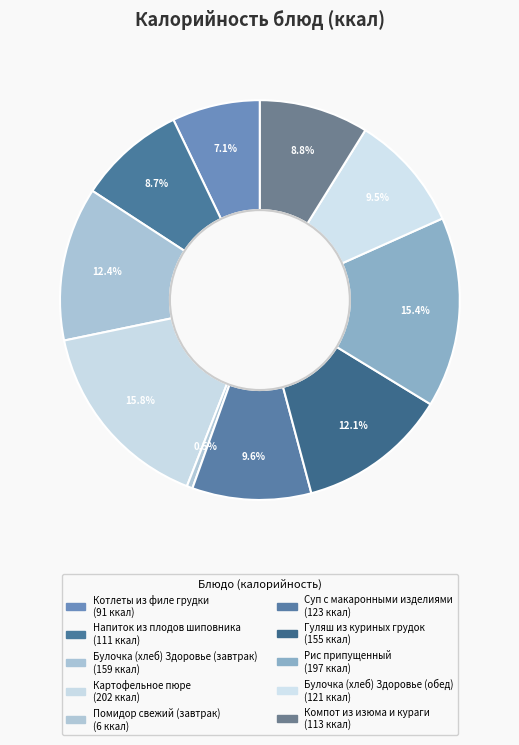

What percentage is the Рис припущенный slice, to the nearest percent?

15%